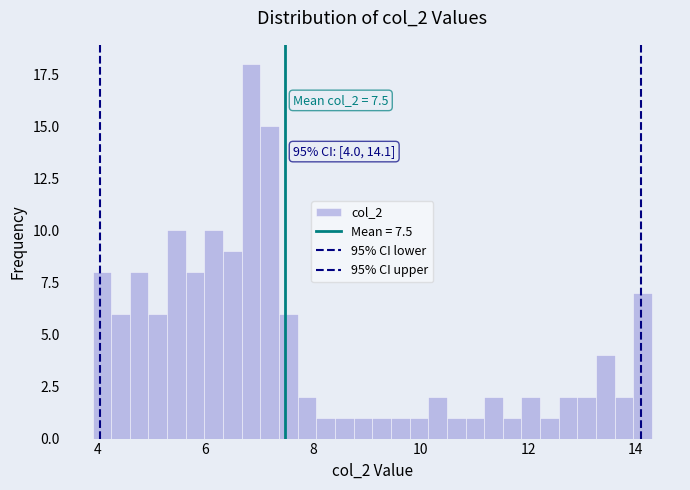

Read against the x-axis, roughly where is the centre of the tallest bar?

6.8